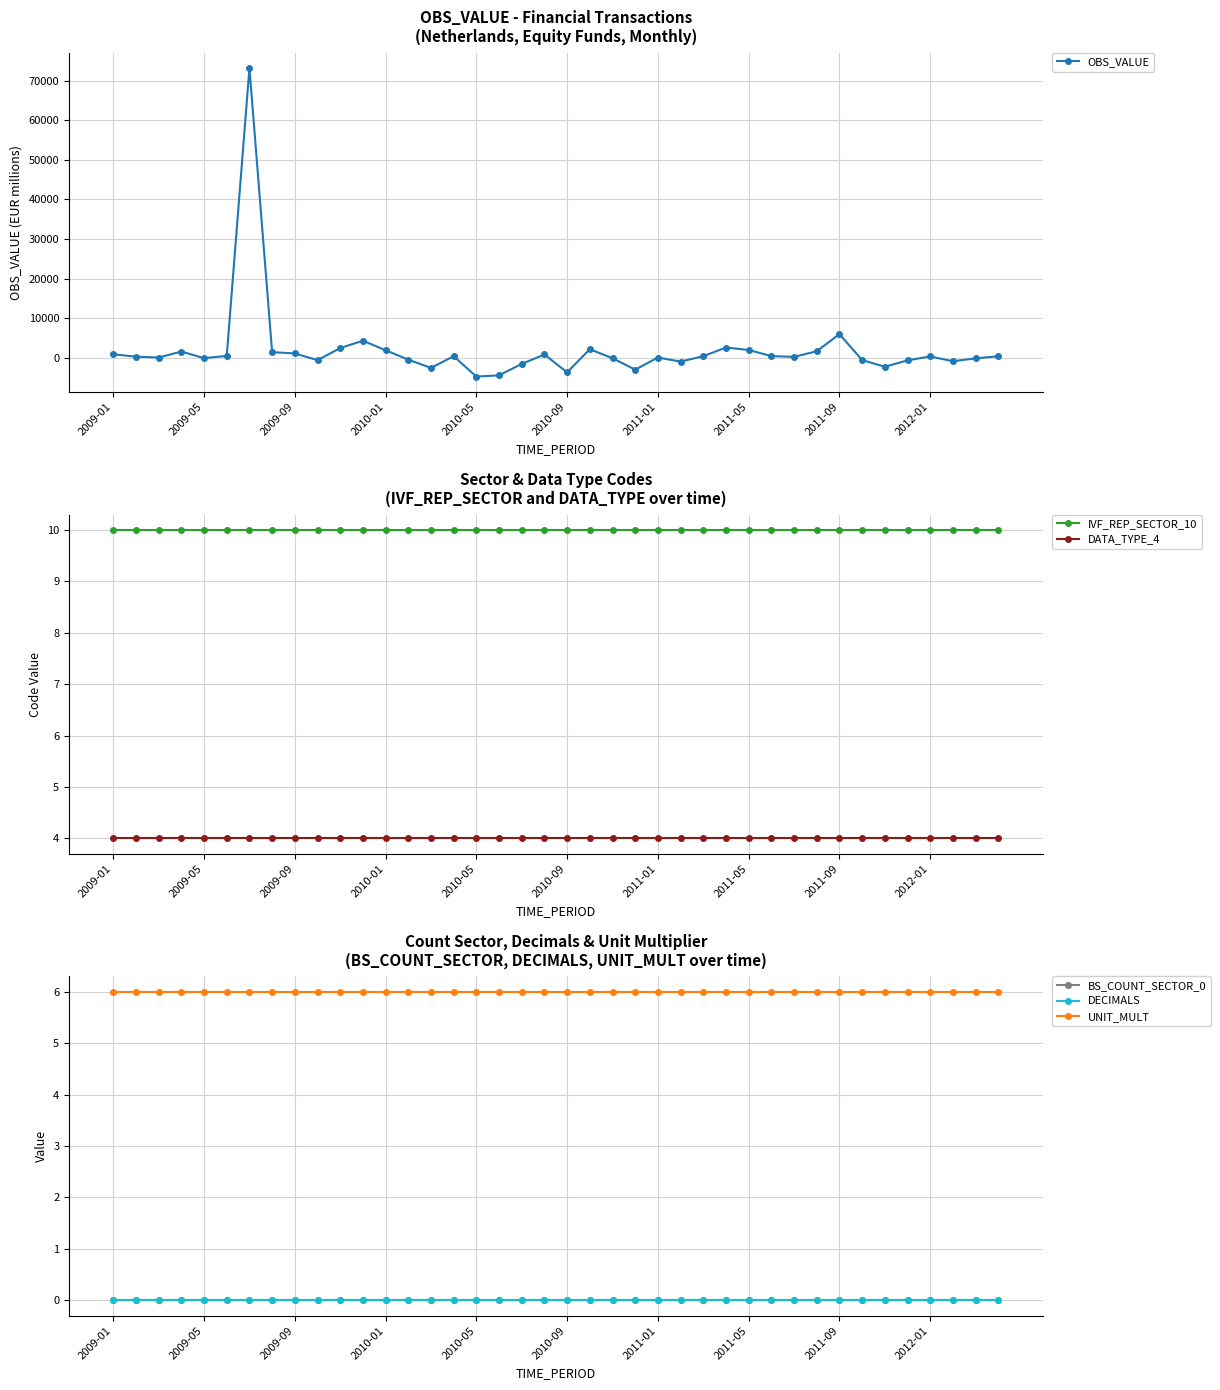

What is the difference between the maximum and minimum values in the OBS_VALUE series?

77910